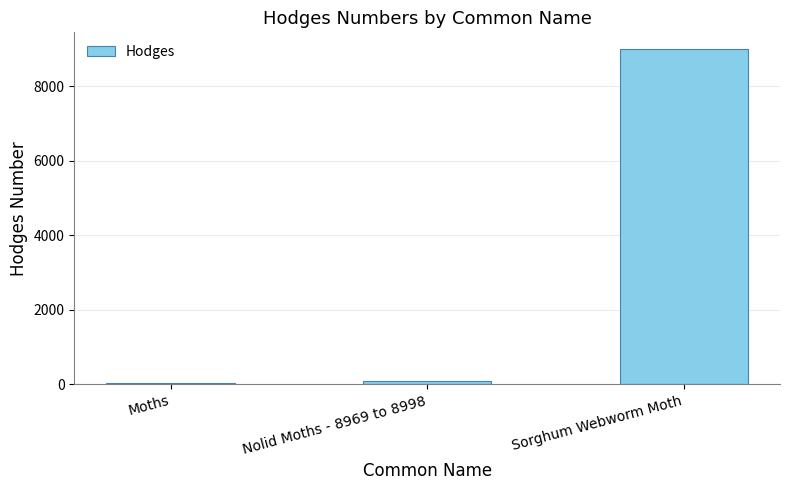

The value at Sorghum Webworm Moth is 12162.9. True or false?

False